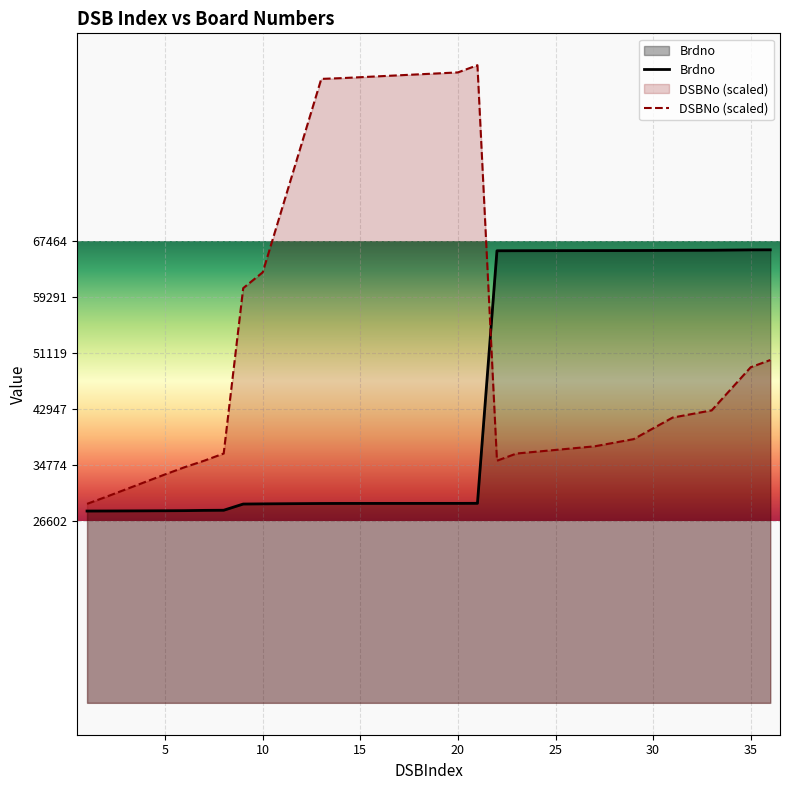

The DSBNo series shows 52931.1 at 5. True or false?

False